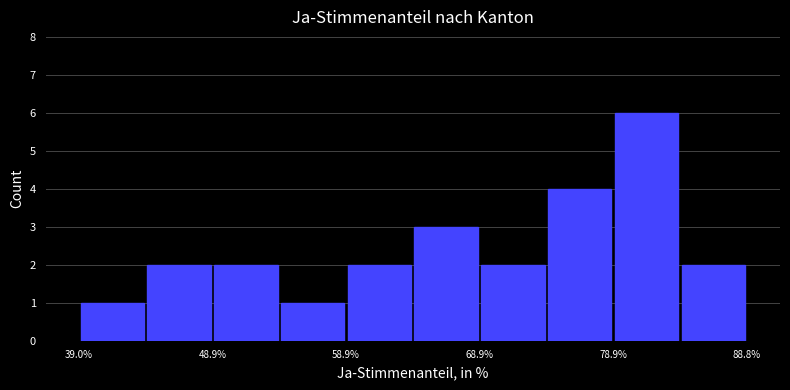

Reading left to right, list every bar in this chart as the range it spans on the x-axis followed by its height. Neither the bar edges nor the heights are printed on the chart, so give them approximately, as read against the axes.

39 to 44: 1
44 to 49: 2
49 to 54: 2
54 to 59: 1
59 to 64: 2
64 to 69: 3
69 to 74: 2
74 to 79: 4
79 to 84: 6
84 to 89: 2